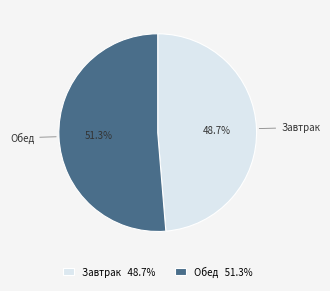

To the nearest percent, what is the difference between the Обед and Завтрак slice percentages?

3%